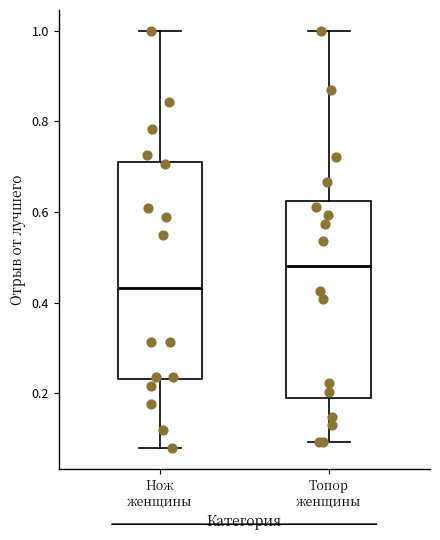

Where does the median line of the box for Топор женщины sit on the y-axis? The values are not printed on the chart, so give them approximately, as read against the axis.

0.48